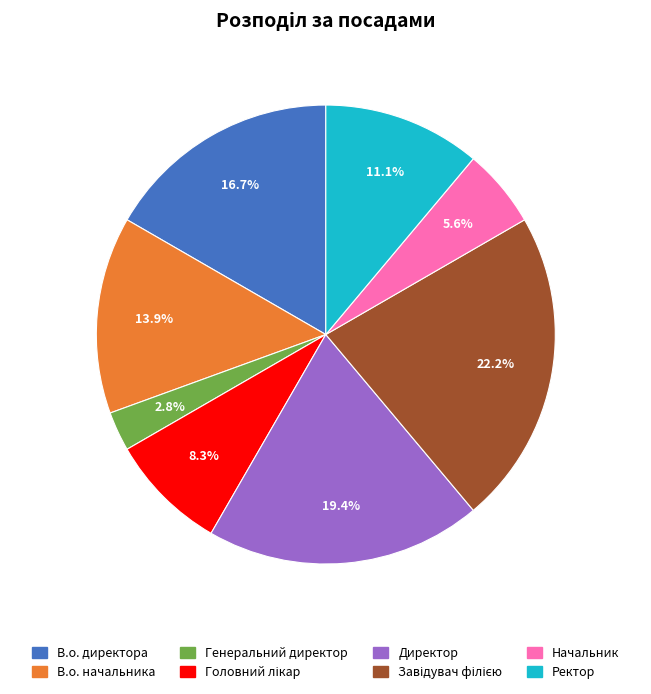

Combined, do Директор and В.о. начальника account for over 50%?

No